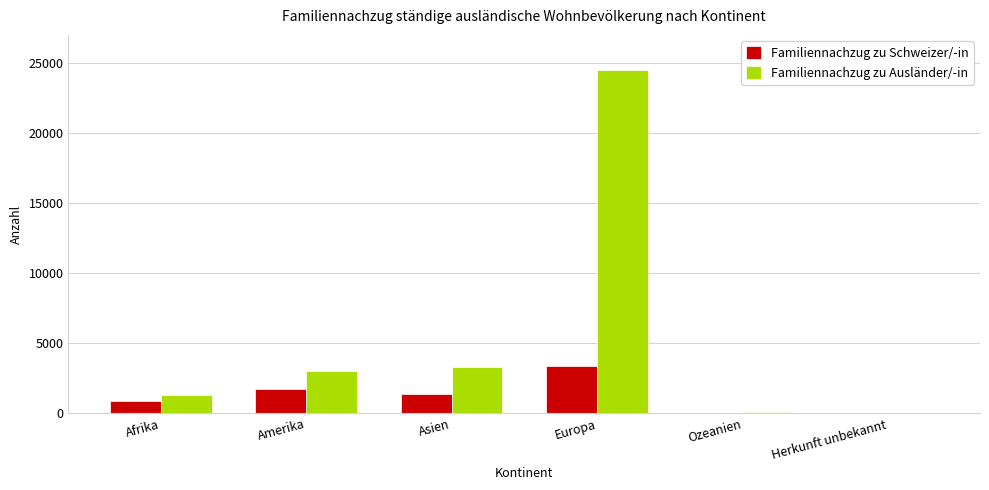

Which series changed the most between Afrika and Ozeanien?

Familiennachzug zu Ausländer/-in